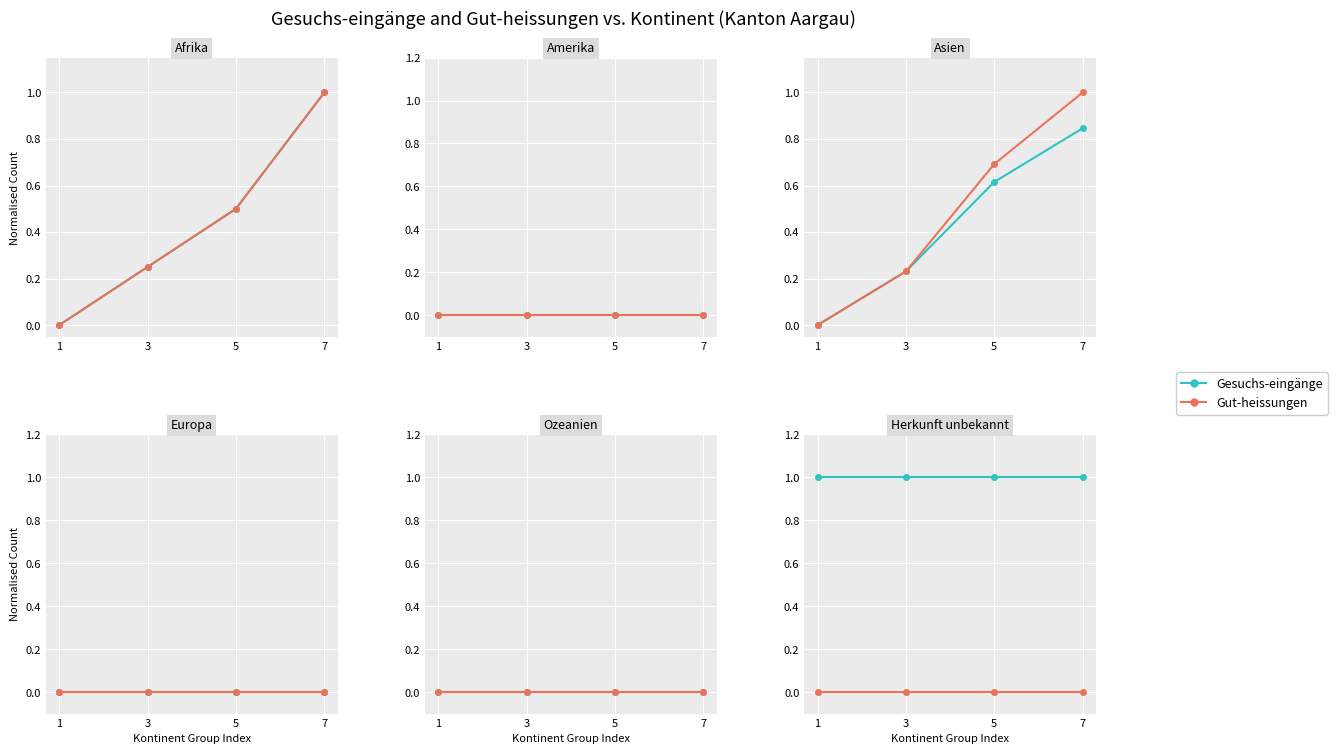

Which series has the largest total across all categories?

Gesuchs-eingänge